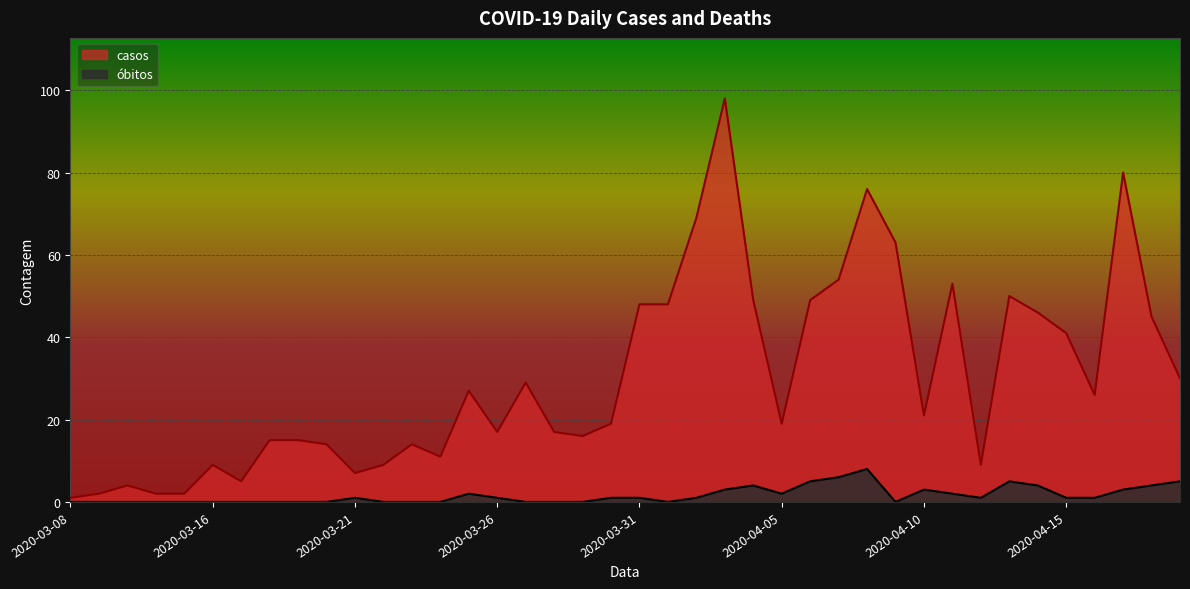

What is the sum of all casos values?

1209